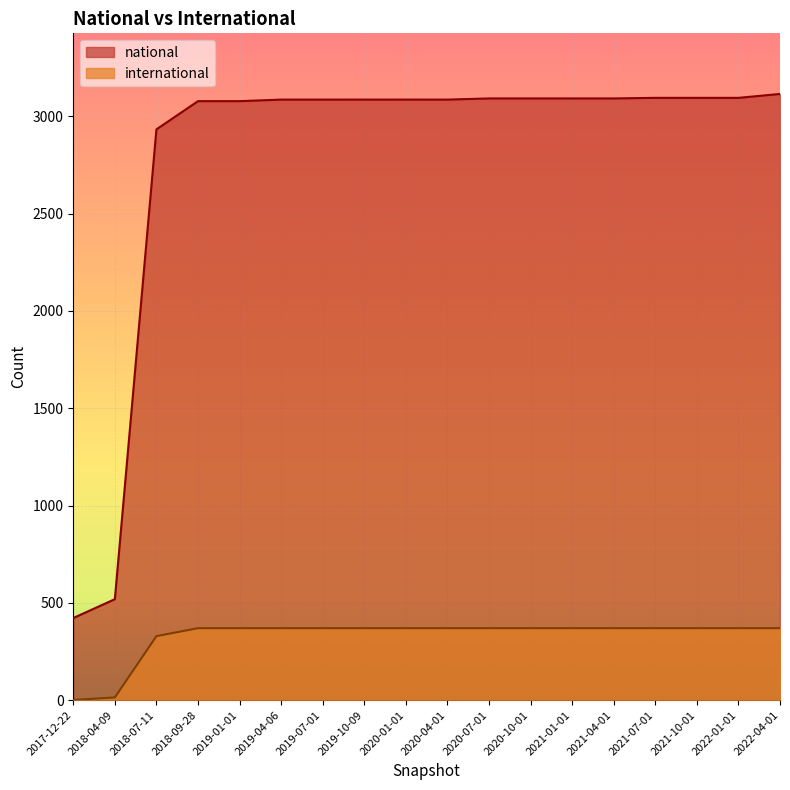

Reading left to right, extract all data points from this chart.

national: 2017-12-22=422	2018-04-09=519	2018-07-11=2933	2018-09-28=3078	2019-01-01=3078	2019-04-06=3086	2019-07-01=3086	2019-10-09=3086	2020-01-01=3086	2020-04-01=3086	2020-07-01=3092	2020-10-01=3092	2021-01-01=3092	2021-04-01=3092	2021-07-01=3095	2021-10-01=3095	2022-01-01=3095	2022-04-01=3115
international: 2017-12-22=1	2018-04-09=14	2018-07-11=329	2018-09-28=370	2019-01-01=370	2019-04-06=370	2019-07-01=370	2019-10-09=370	2020-01-01=370	2020-04-01=370	2020-07-01=370	2020-10-01=370	2021-01-01=370	2021-04-01=370	2021-07-01=370	2021-10-01=370	2022-01-01=370	2022-04-01=370